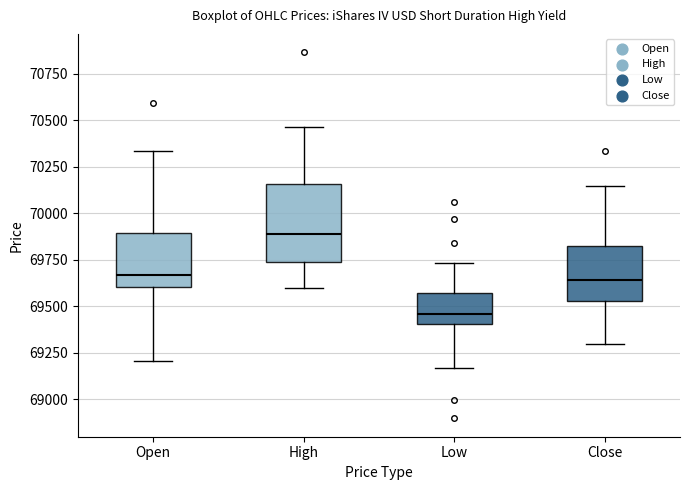

Which box's median line is the lowest?

Low